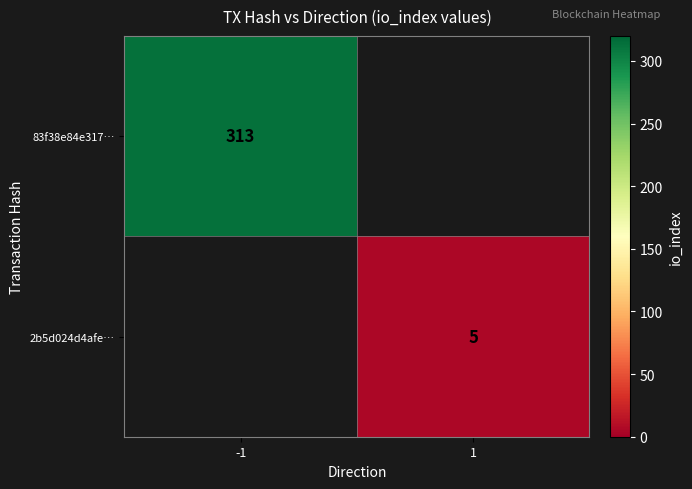

True or false: 83f38e84e317… has a value of 313 at -1.

True